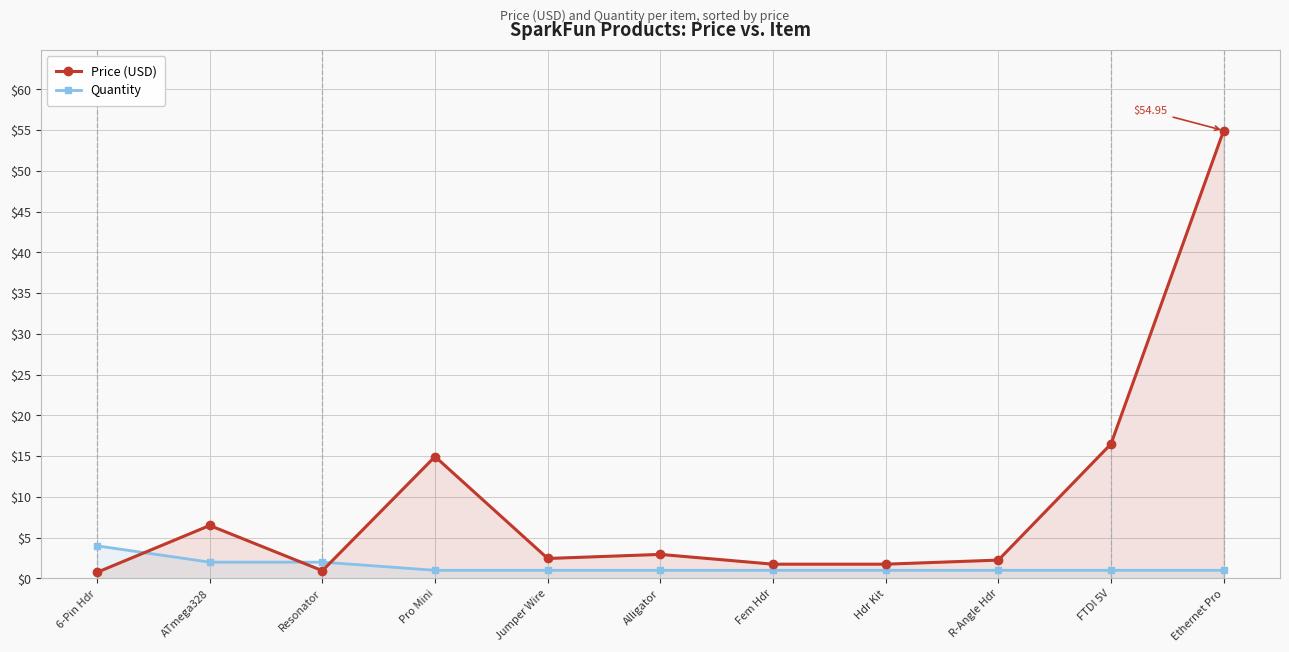

What is the label of the 8th point from the right?

Pro Mini